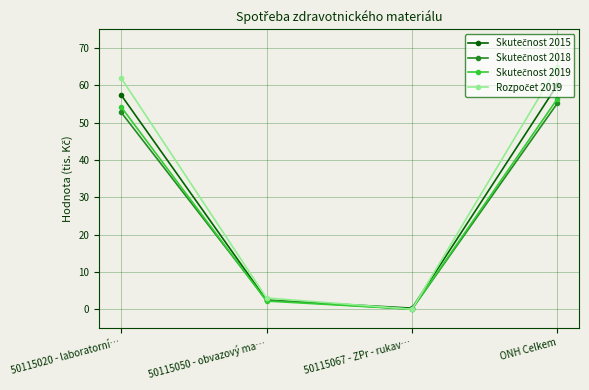

At which category is the sum across all series the highest?

ONH Celkem